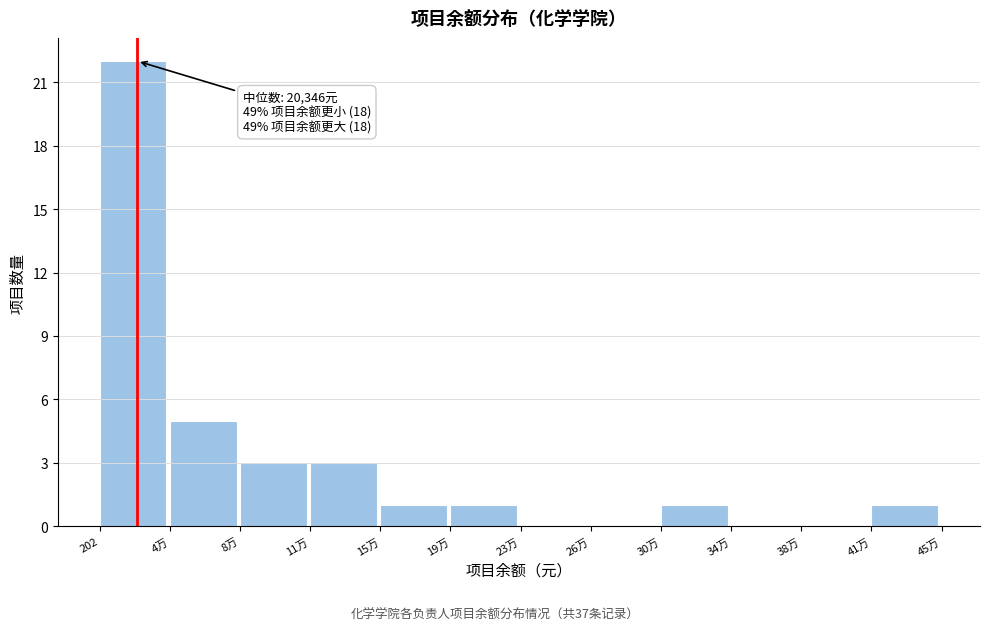

Reading right to left, list all the values displayed in this chart.

41万=1	38万=0	34万=0	30万=1	26万=0	23万=0	19万=1	15万=1	11万=3	8万=3	4万=5	202=22